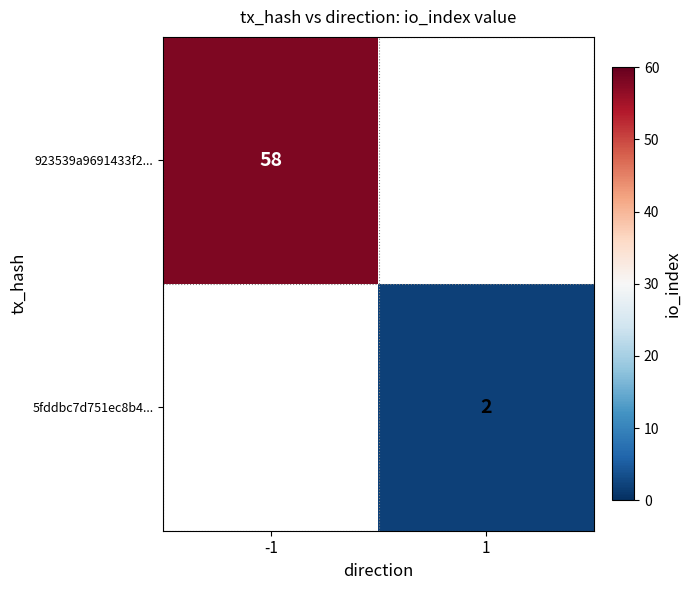

Is the value of 5fddbc7d751ec8b4... at 1 greater than the value of 923539a9691433f2... at -1?

No